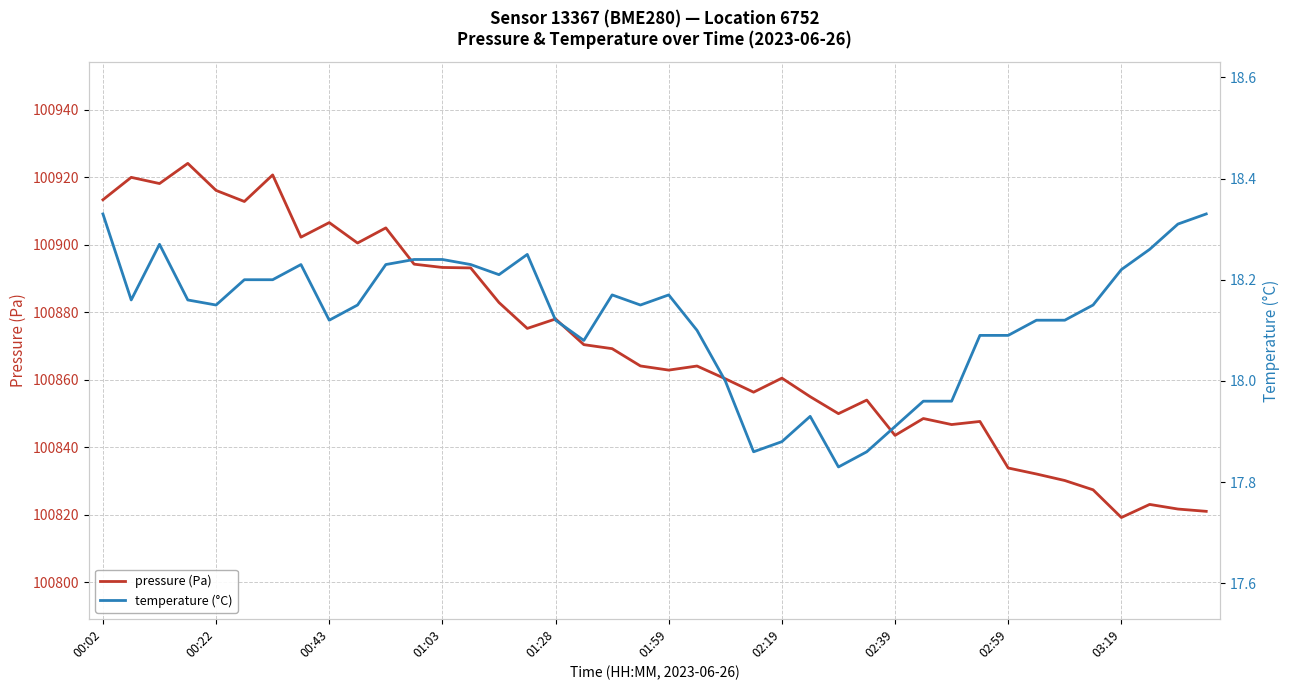

True or false: pressure (Pa) and temperature (°C) cross at least once.

False